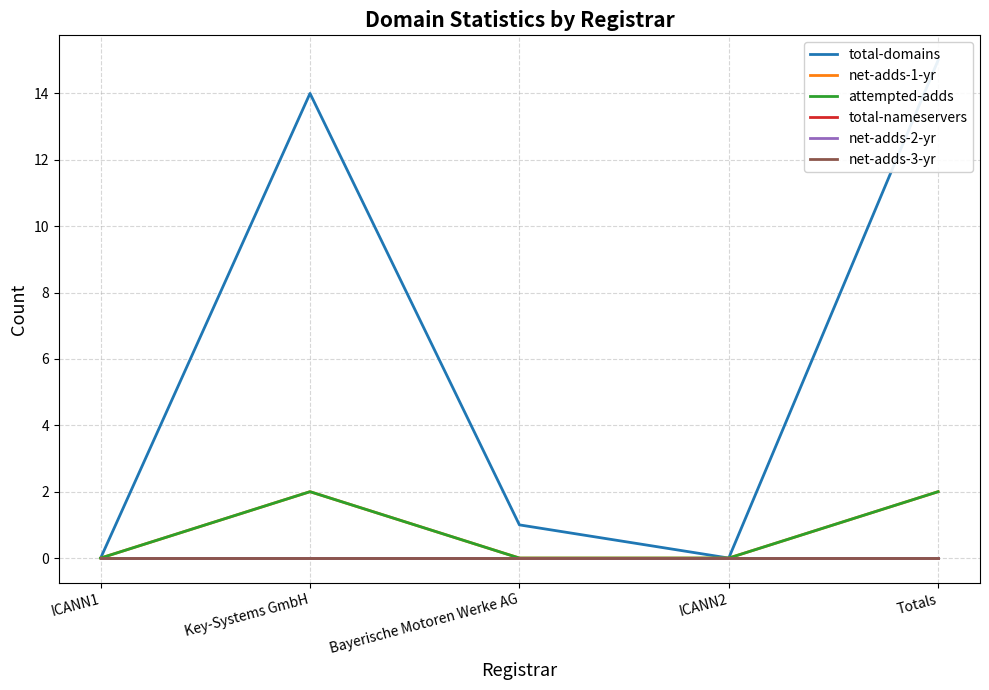

What are all the series names shown in the legend?

total-domains, net-adds-1-yr, attempted-adds, total-nameservers, net-adds-2-yr, net-adds-3-yr